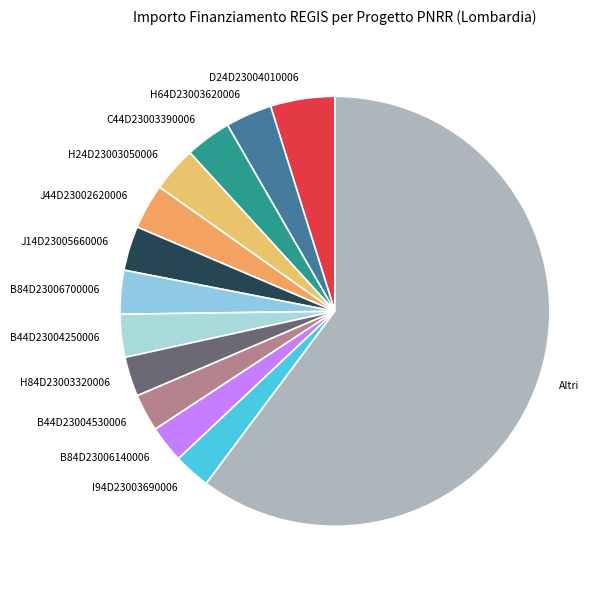

True or false: I94D23003690006 accounts for 10% of the total.

False